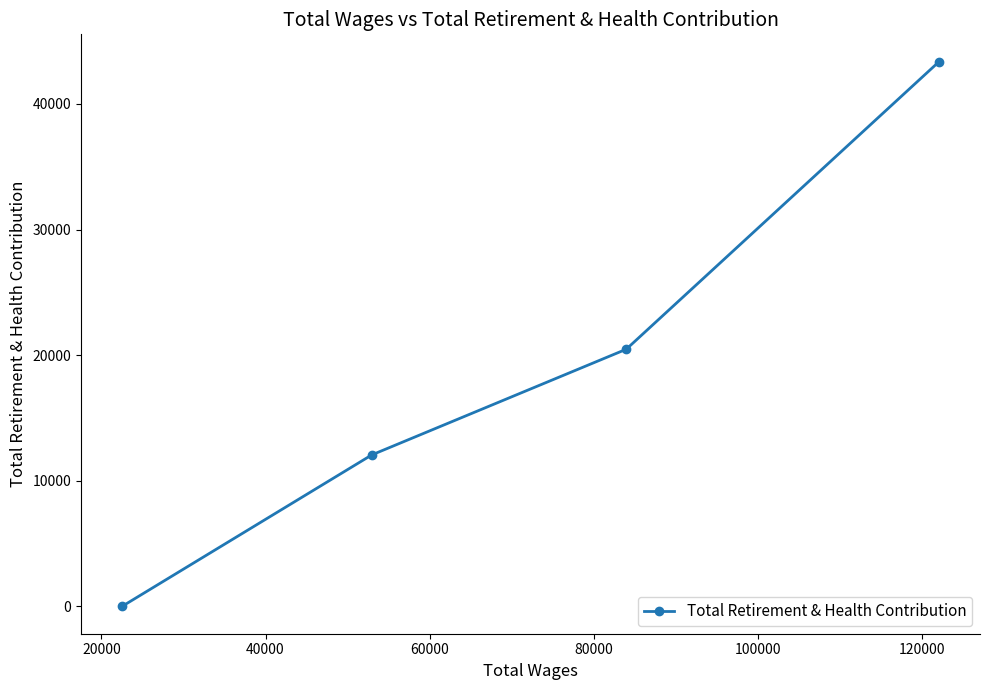

What is the greatest value displayed?

43364